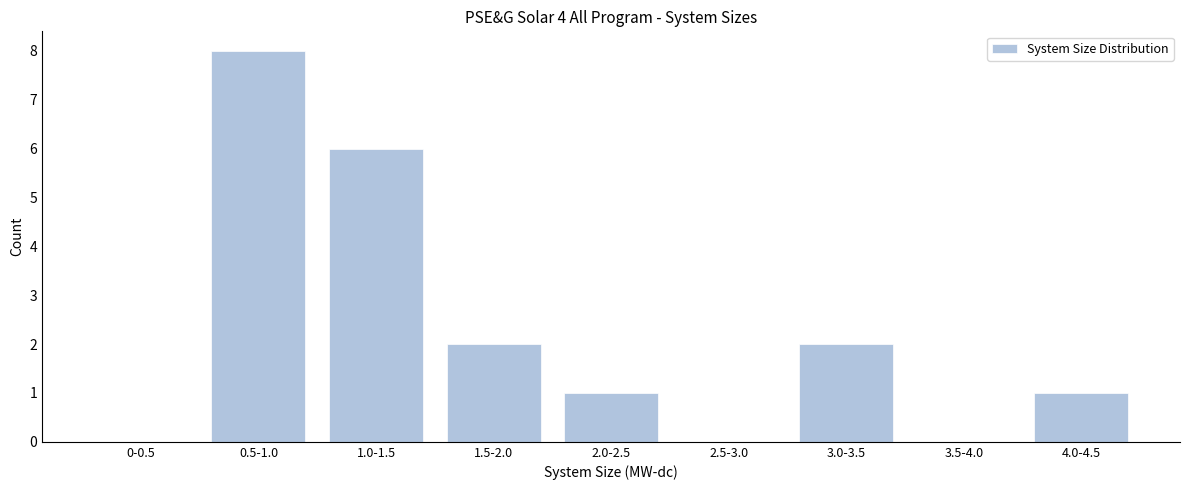

Reading left to right, extract all data points from this chart.

0-0.5=0	0.5-1.0=8	1.0-1.5=6	1.5-2.0=2	2.0-2.5=1	2.5-3.0=0	3.0-3.5=2	3.5-4.0=0	4.0-4.5=1